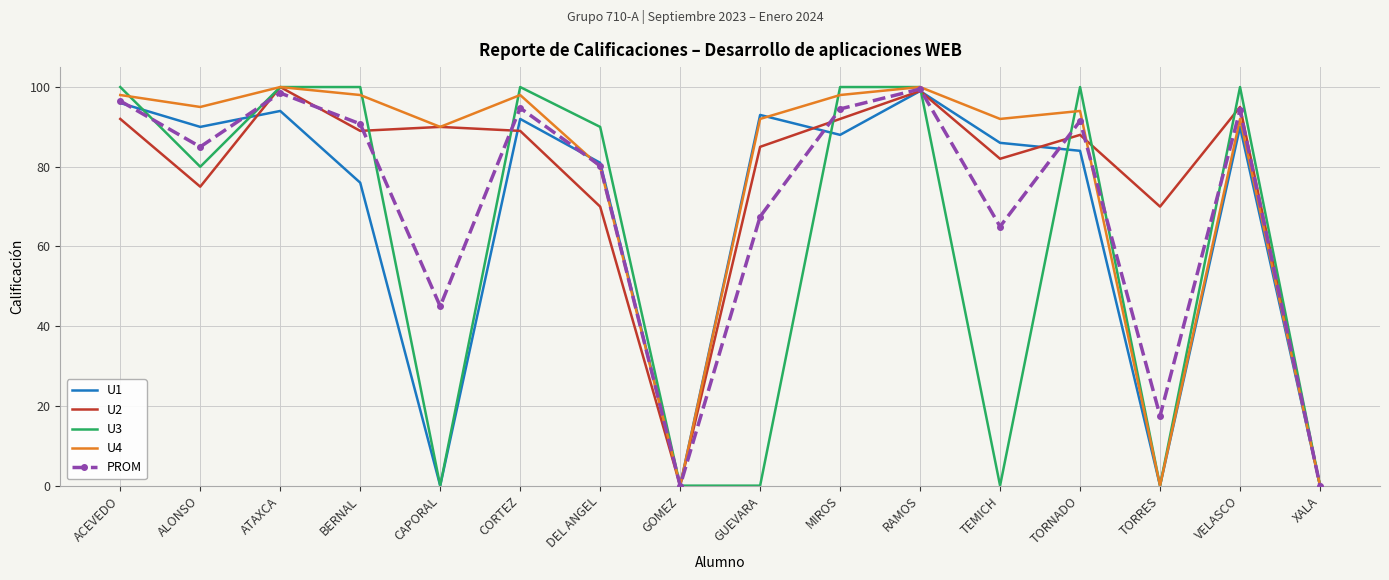

What is the maximum value shown in the chart?

100.0